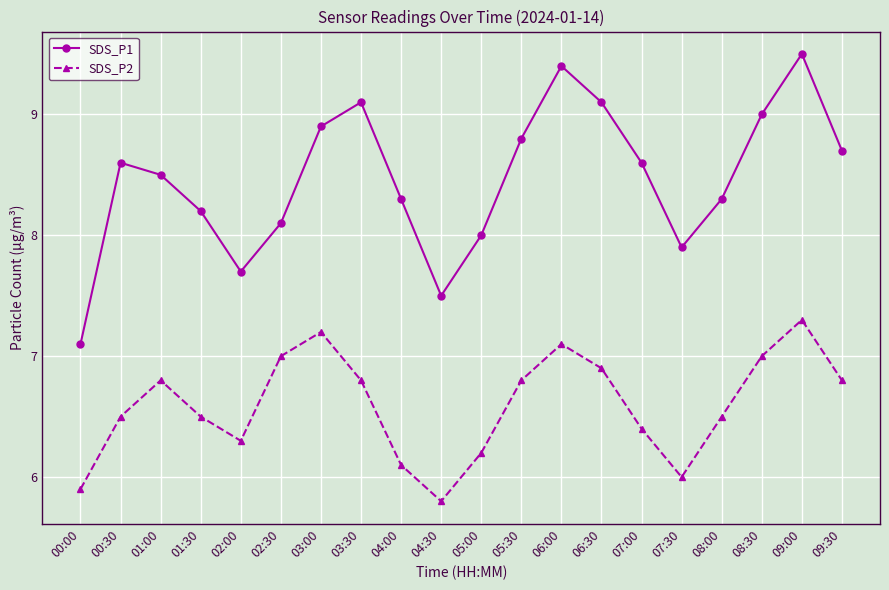

Is it true that SDS_P1 equals 7.1 at 00:00?

True